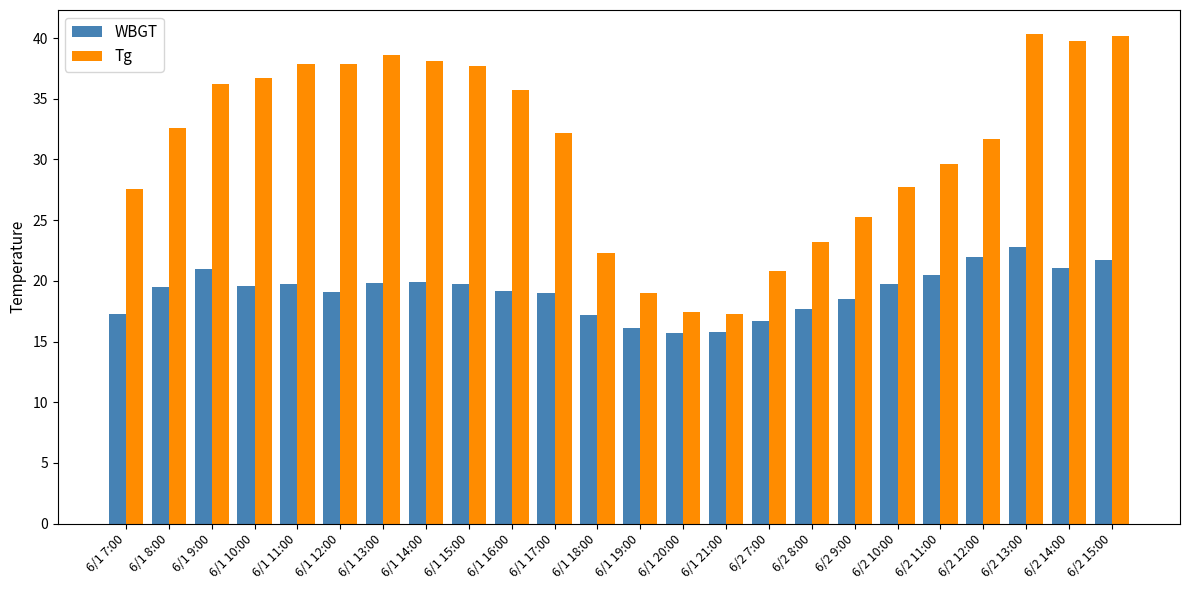

The WBGT series shows 19.1 at 6/1 12:00. True or false?

True